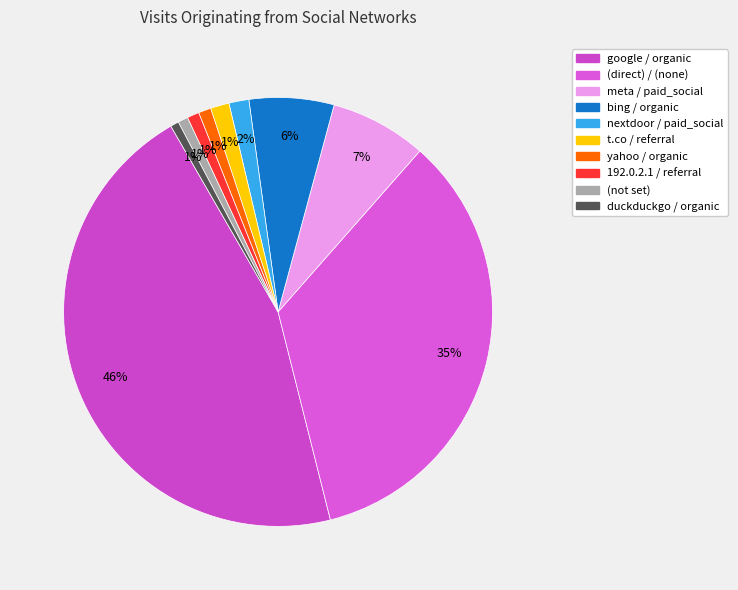

The bing / organic slice represents 20% of the pie. True or false?

False